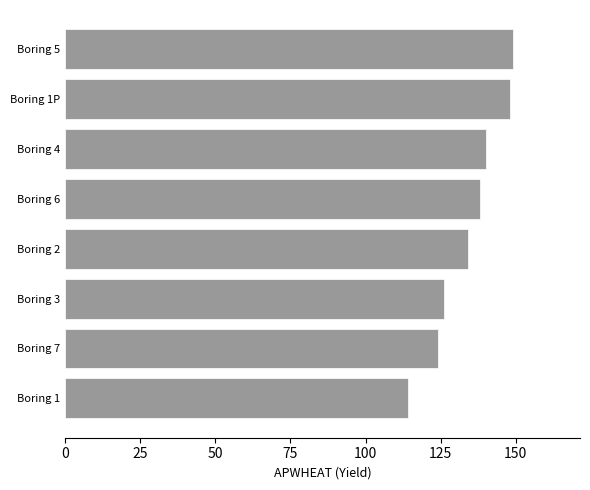

What is the minimum value shown in the chart?

114